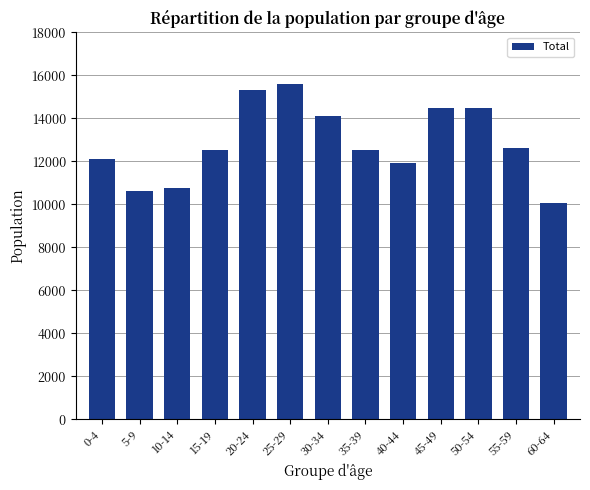

Is it true that the value at 60-64 is 16211?

False